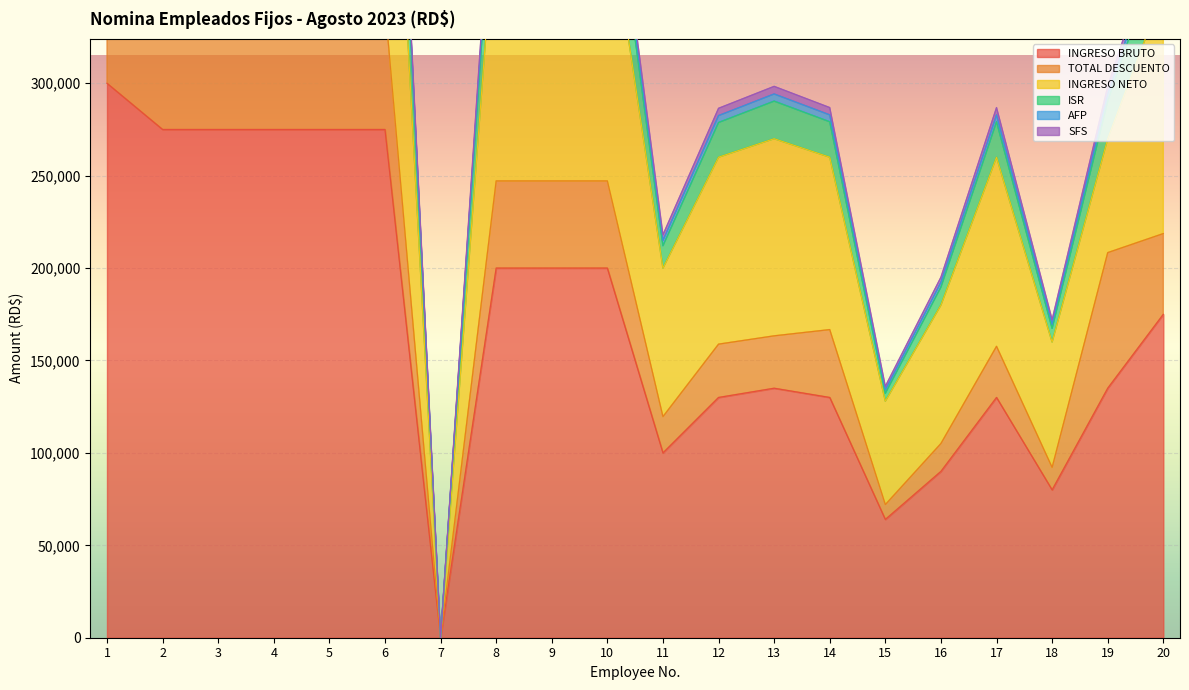

True or false: AFP and ISR cross at least once.

False